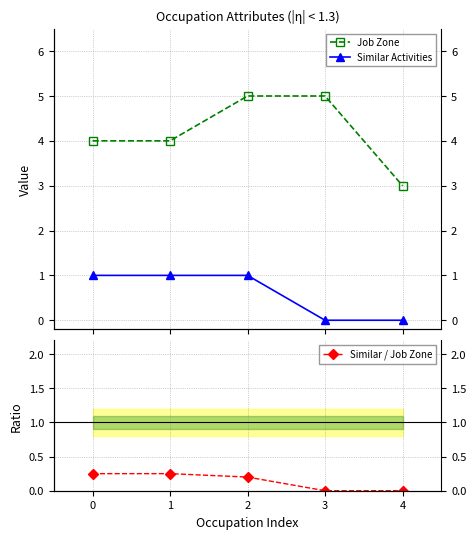

List the labels in order of Similar / Job Zone value, largest first.

0, 1, 2, 3, 4